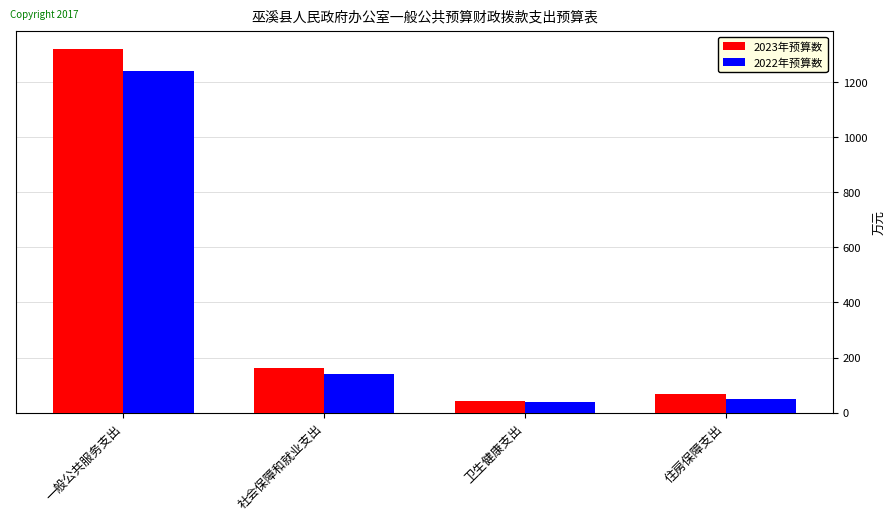

True or false: 2023年预算数 has a value of 41.5 at 卫生健康支出.

True